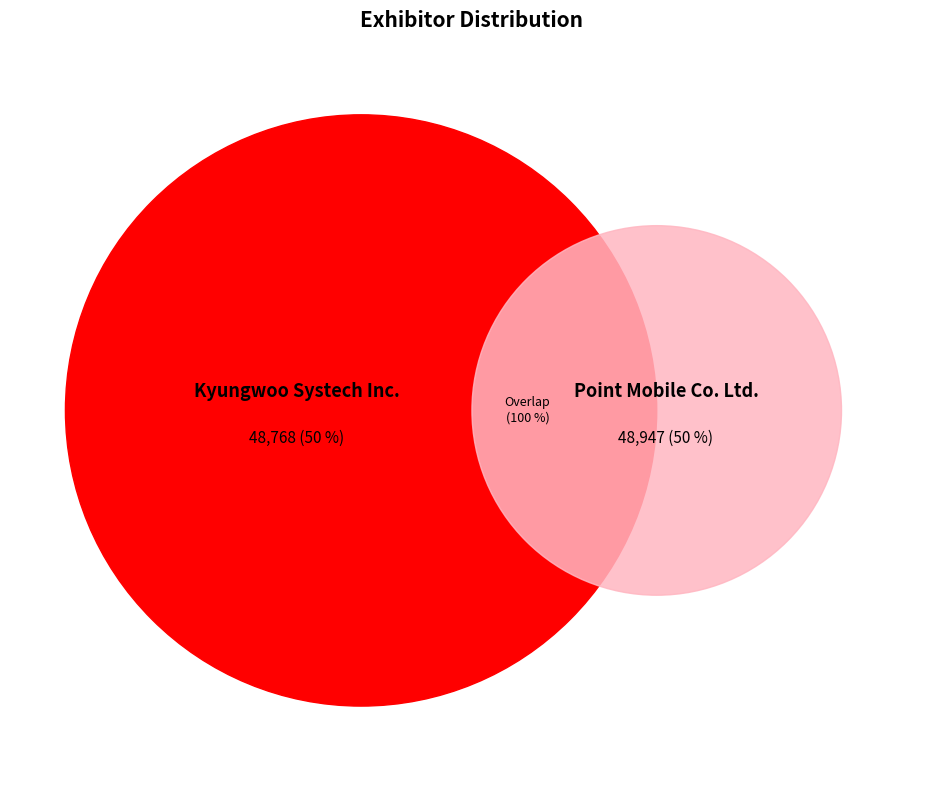

Rank the categories by value from lowest to highest.

Kyungwoo Systech Inc., Point Mobile Co. Ltd.